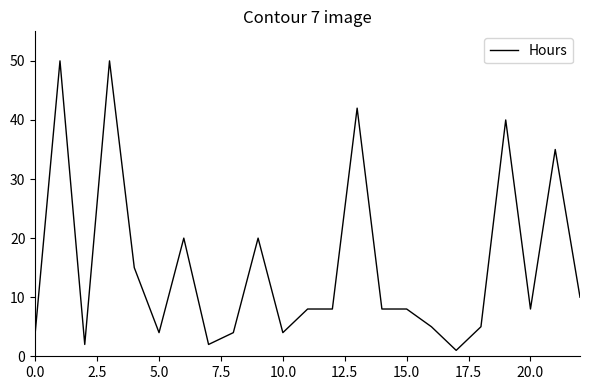

What is the greatest value displayed?

50